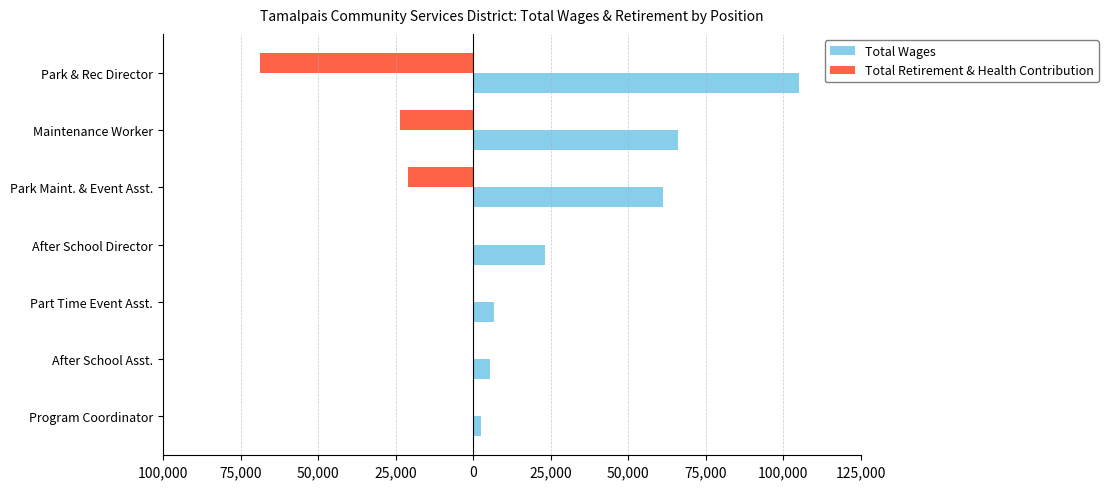

Which series has the largest total across all categories?

Total Wages